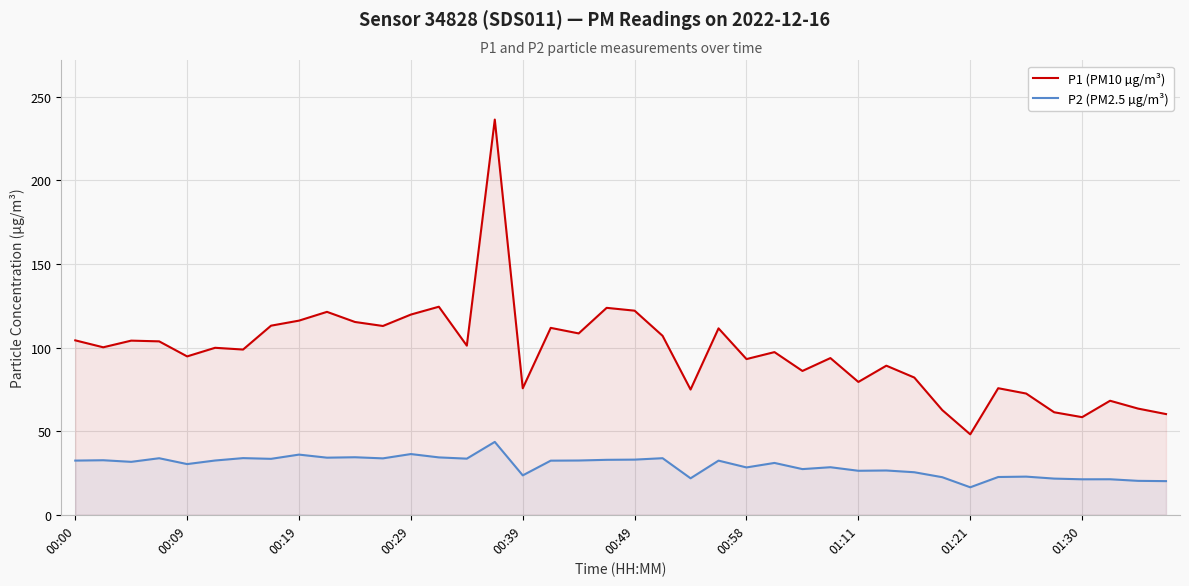

At which label does P2 (PM2.5 µg/m³) first exceed 32?

00:00